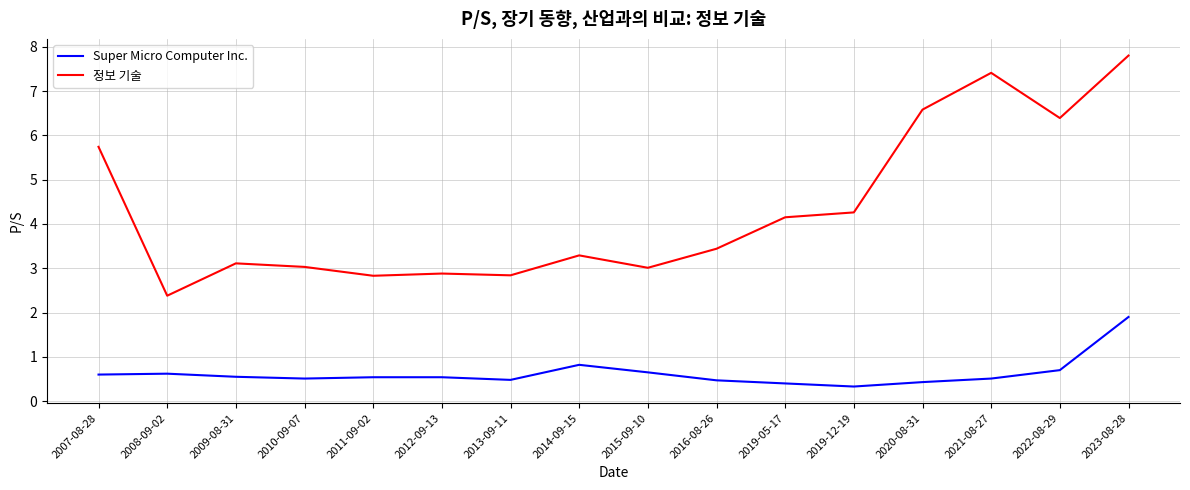

What value does the Super Micro Computer Inc. series have at 2019-05-17?

0.4